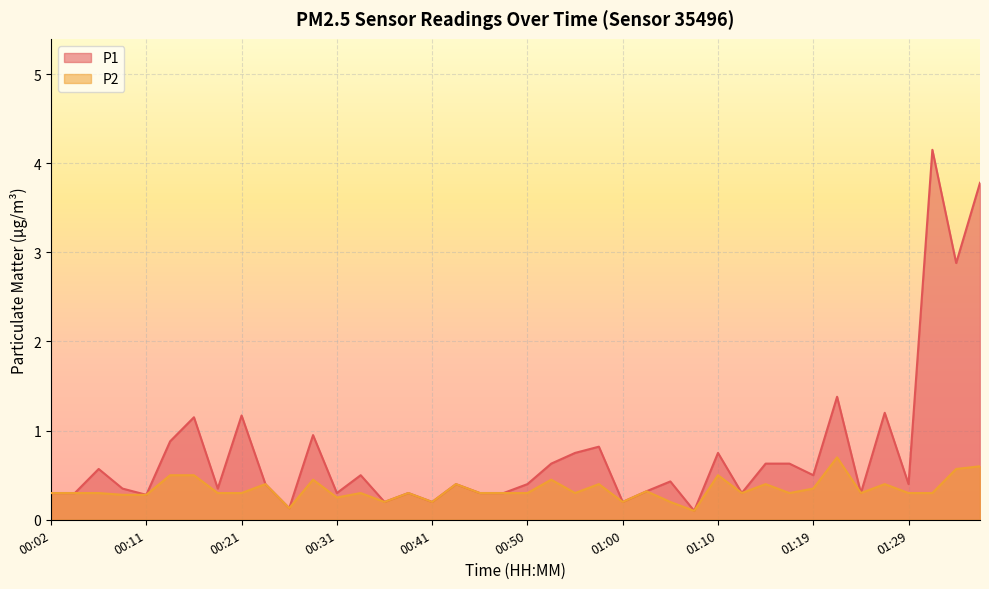

True or false: P1 and P2 cross at least once.

False